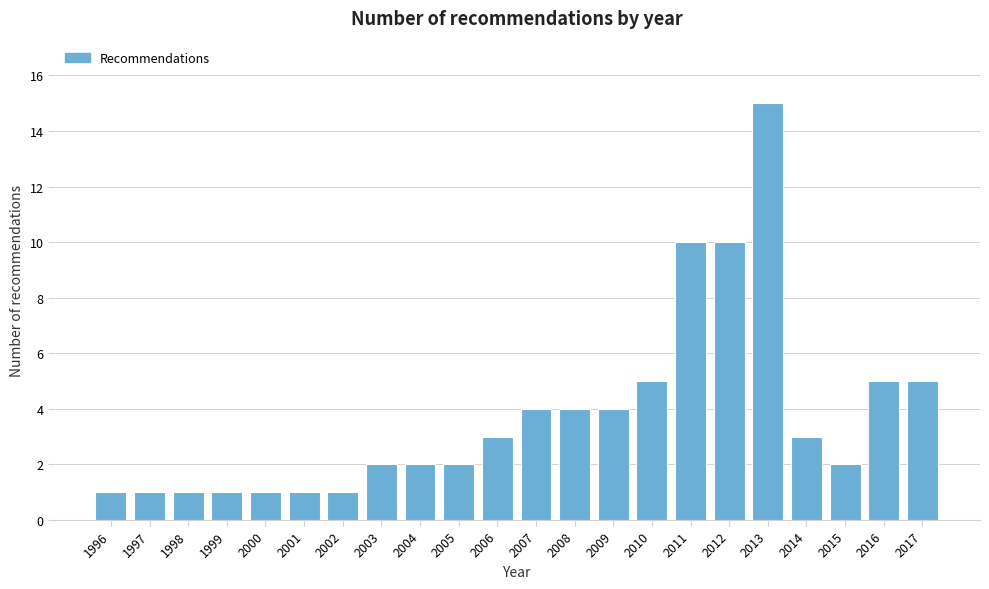

Reading right to left, transcribe all the data shown in this chart.

2017=5	2016=5	2015=2	2014=3	2013=15	2012=10	2011=10	2010=5	2009=4	2008=4	2007=4	2006=3	2005=2	2004=2	2003=2	2002=1	2001=1	2000=1	1999=1	1998=1	1997=1	1996=1